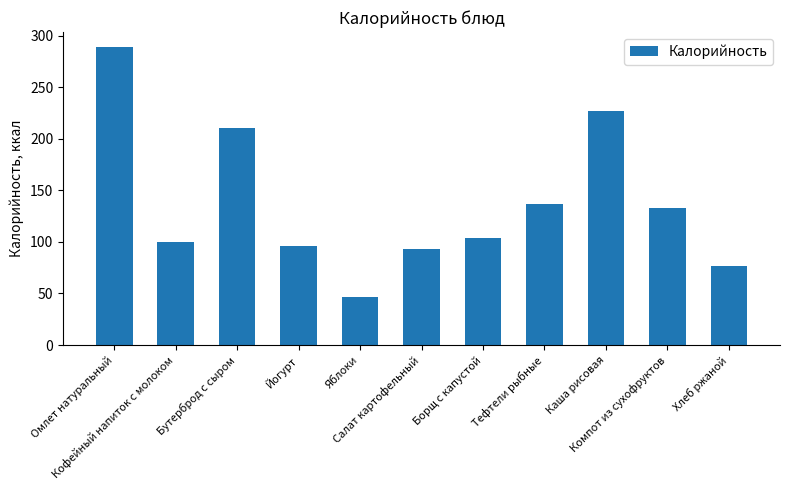

What is the minimum value shown in the chart?

47